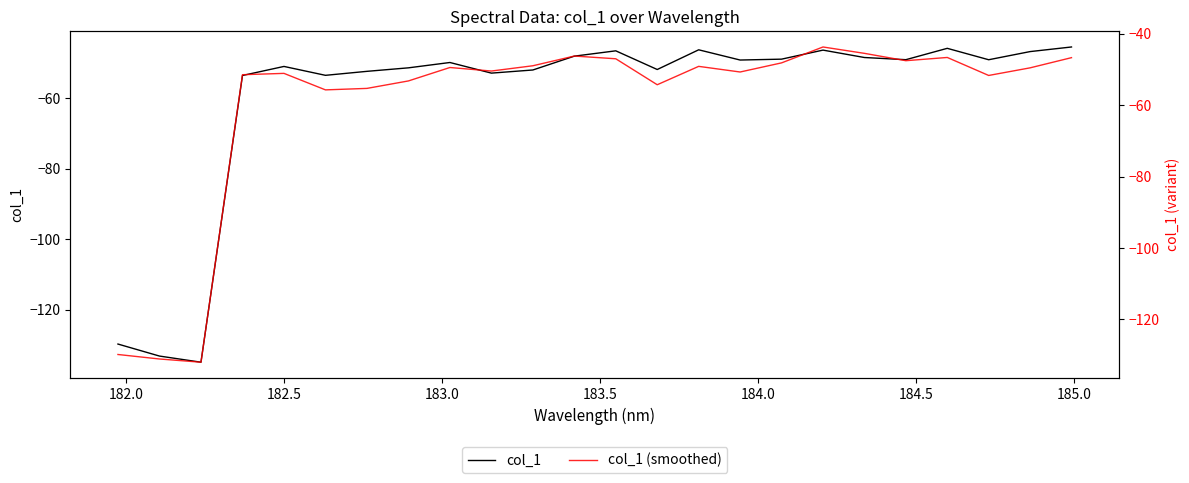

Does the chart display data point markers on the line(s)?

No